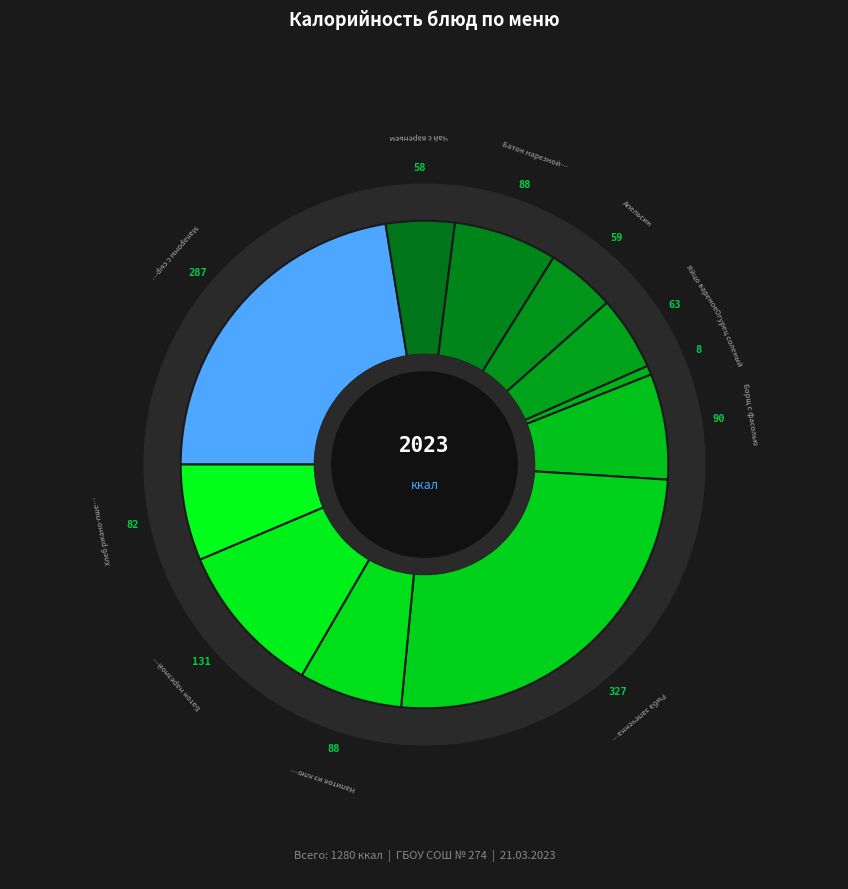

How many slices are in this pie chart?

11